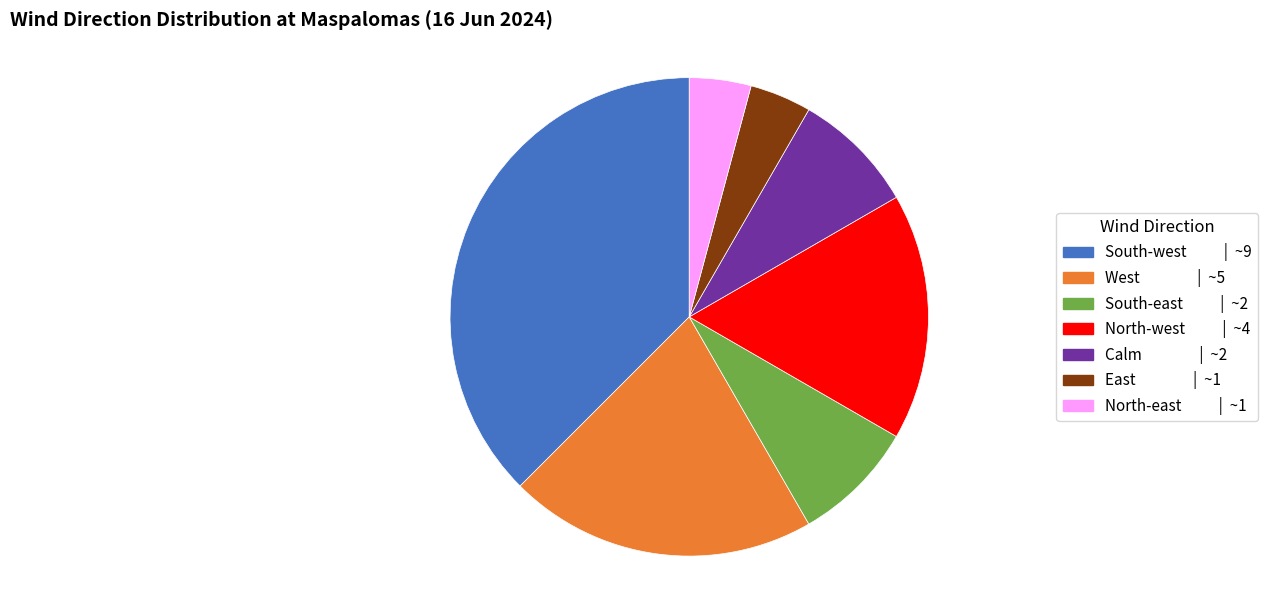

What is the largest slice in the pie chart?

South-west